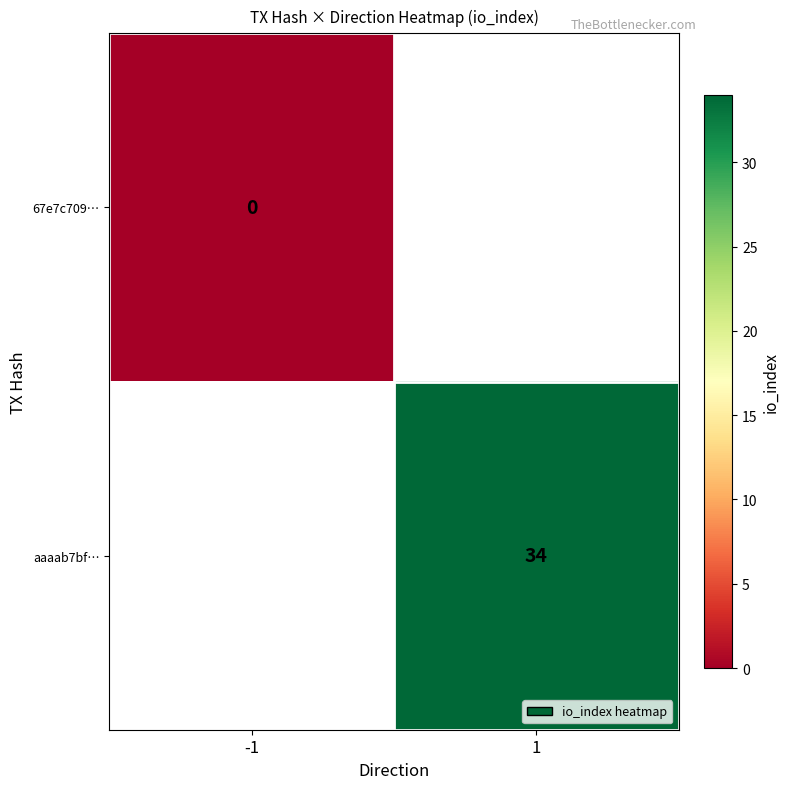

The value of aaaab7bf… at 1 is 34. True or false?

True